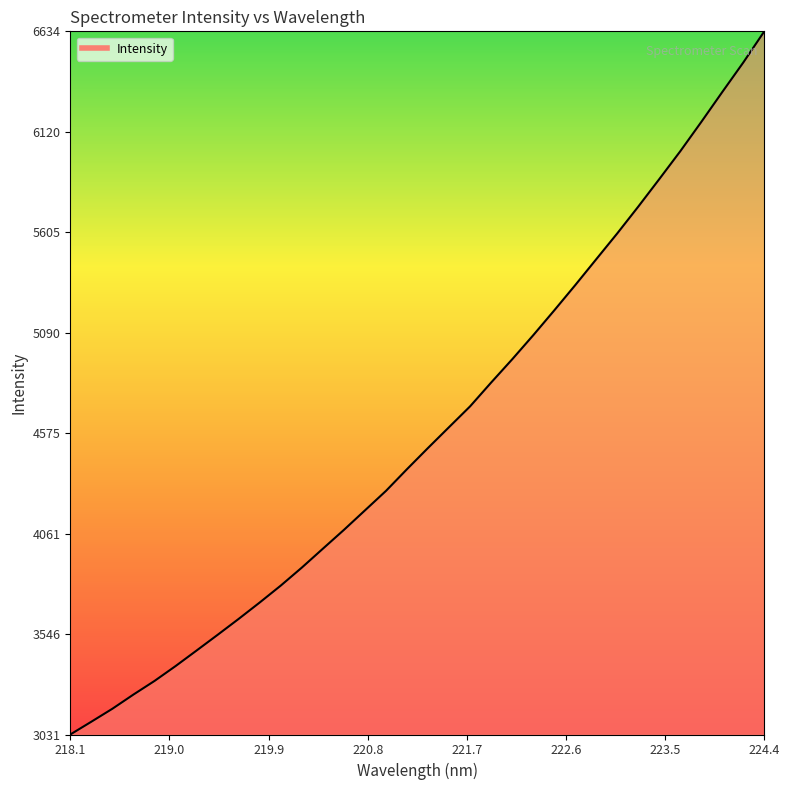

What is the minimum value shown in the chart?

3031.4